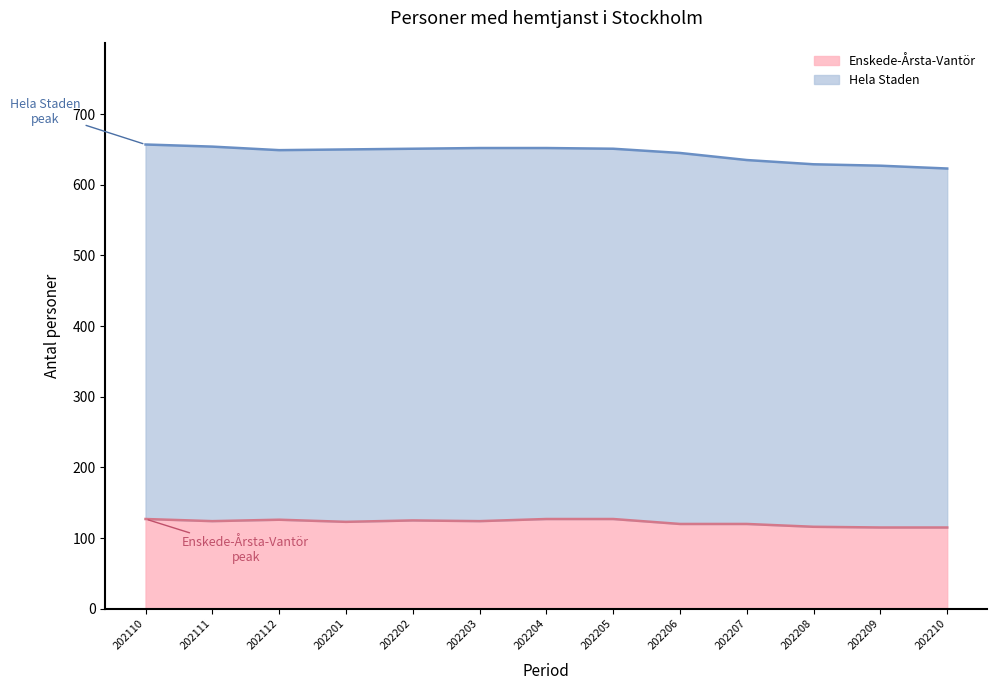

How many lines are shown in the chart?

2